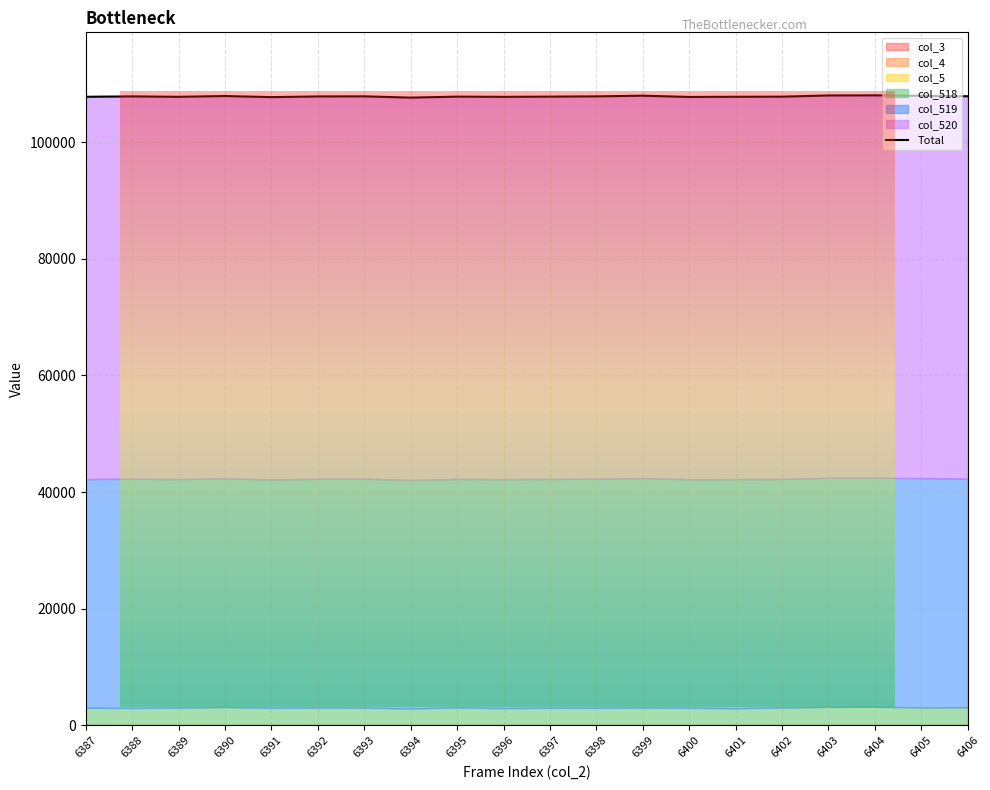

Reading right to left, extract all data points from this chart.

6406=107854	6405=107936	6404=108010	6403=107991	6402=107786	6401=107766	6400=107737	6399=107949	6398=107837	6397=107792	6396=107754	6395=107791	6394=107624	6393=107840	6392=107823	6391=107707	6390=107894	6389=107761	6388=107831	6387=107767